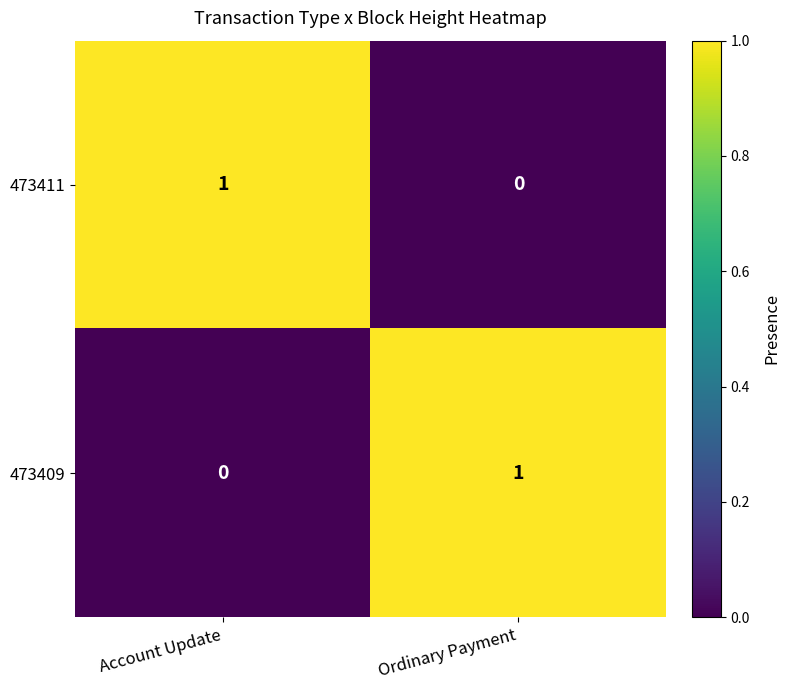

Is the value of 473411 at Ordinary Payment greater than the value of 473409 at Ordinary Payment?

No